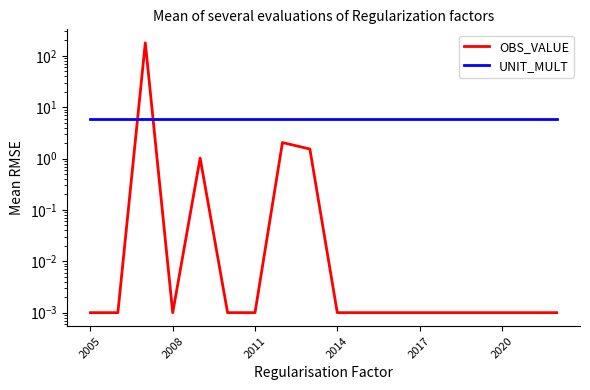

True or false: UNIT_MULT and OBS_VALUE cross at least once.

True